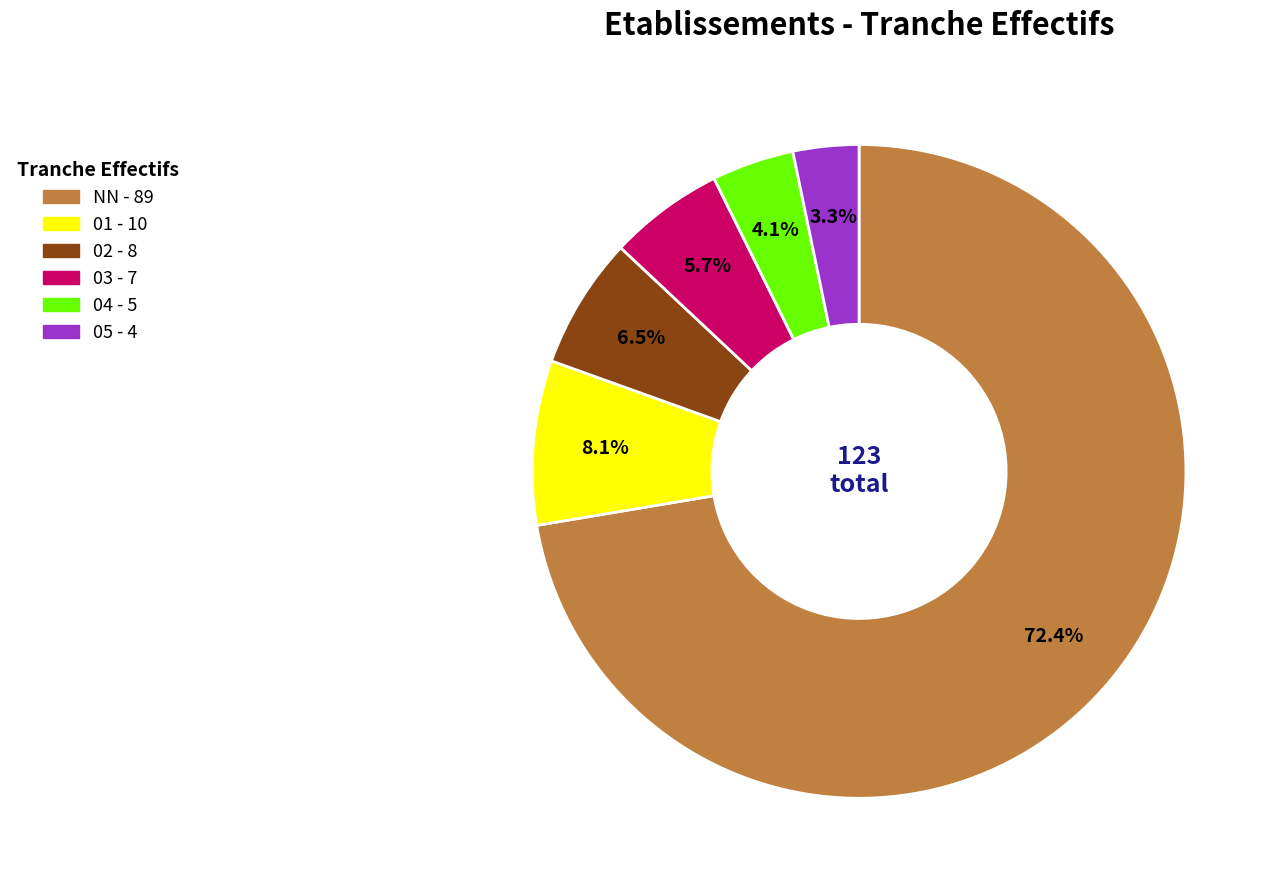

Is the sum of NN and 04 greater than half?

Yes